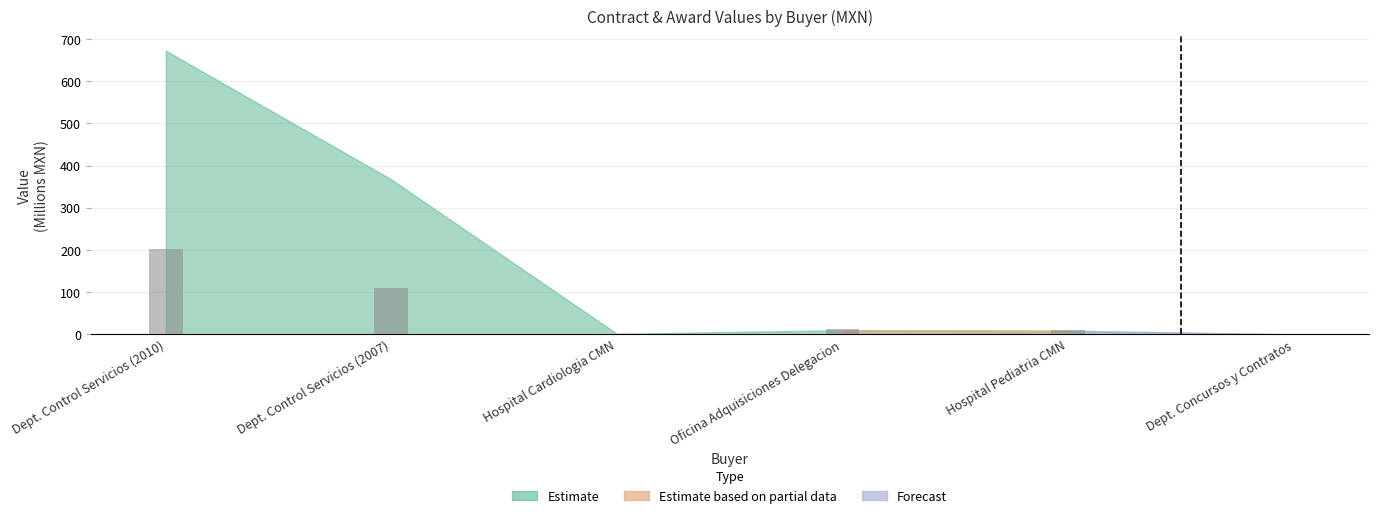

Which label corresponds to the largest value in the chart?

Dept. Control Servicios (2010)